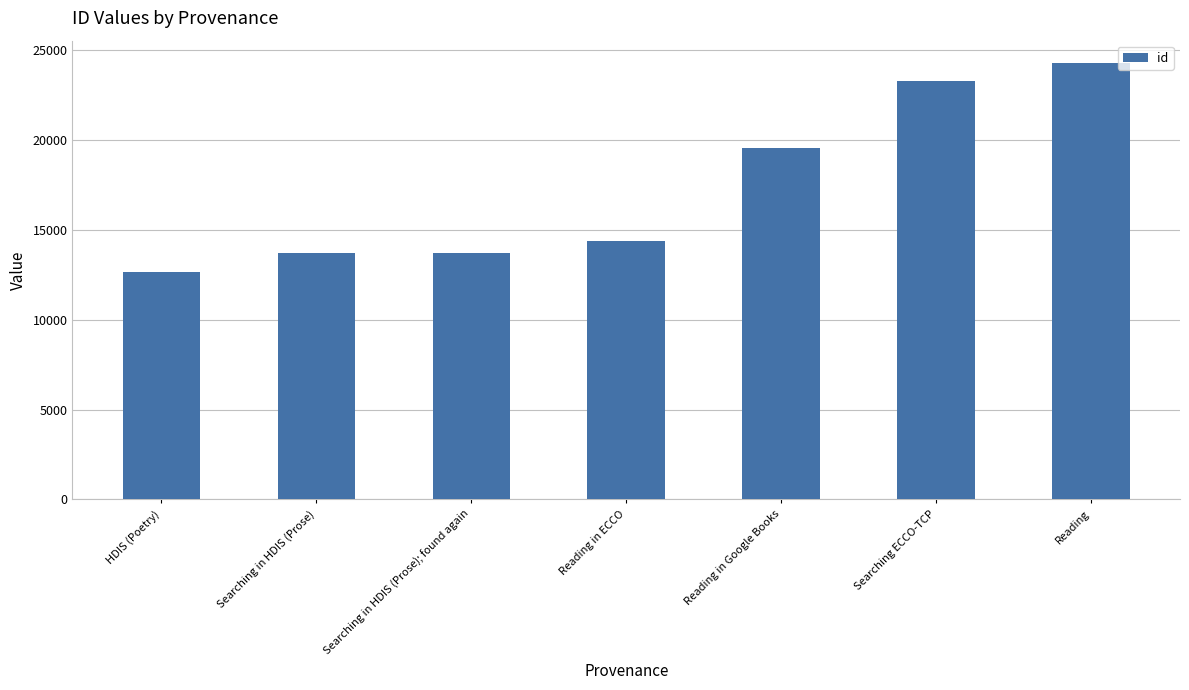

Are the bars grouped side by side (vs. stacked)?

No